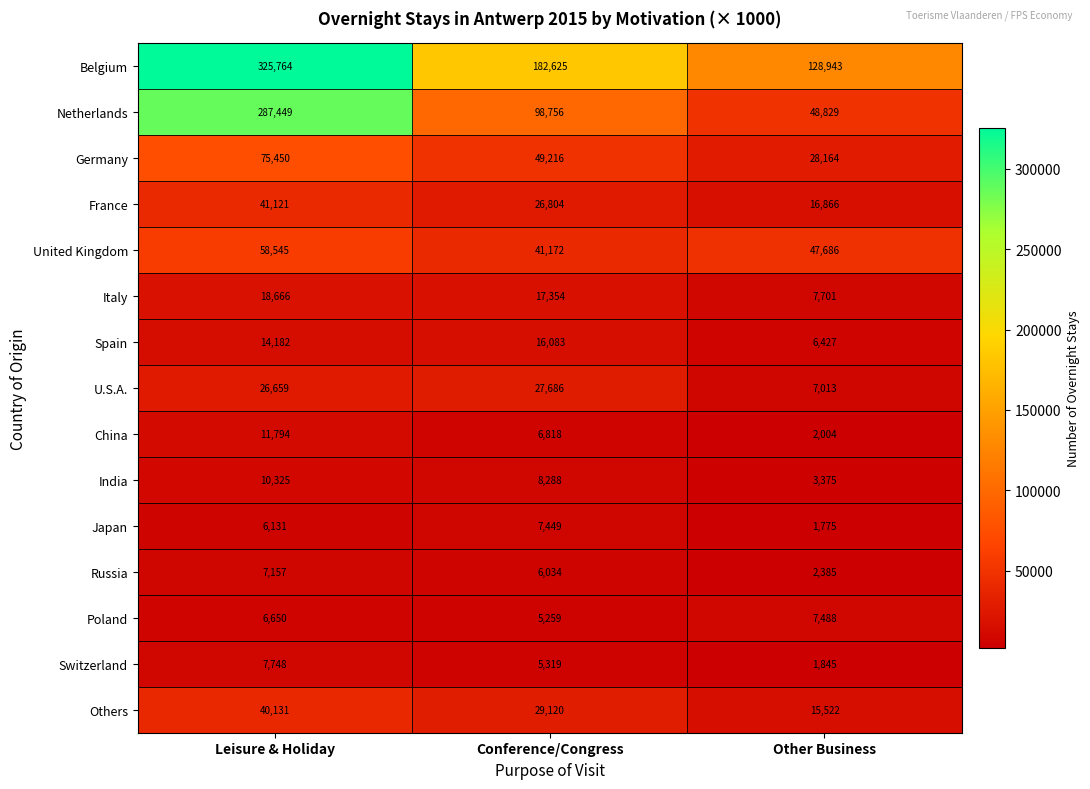

Which series changed the most between Leisure & Holiday and Other Business?

Netherlands